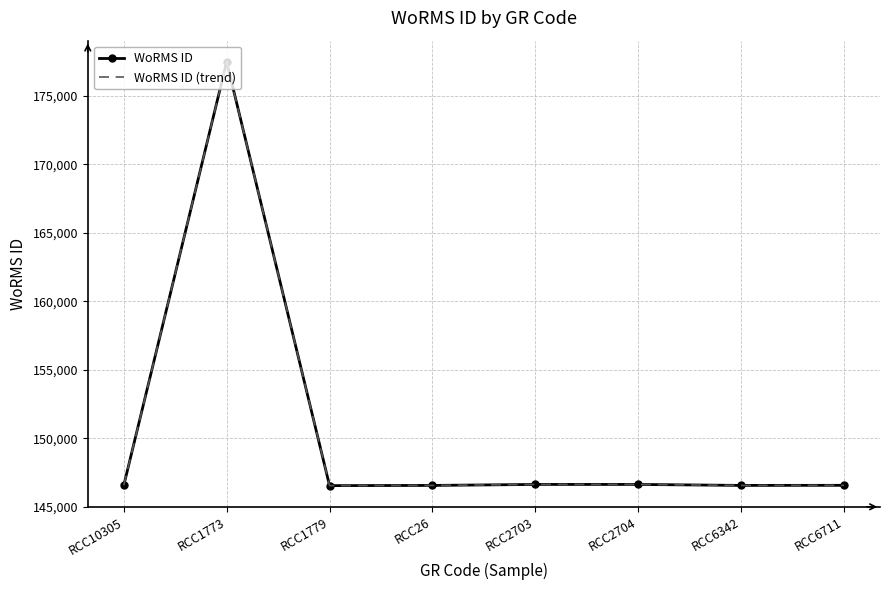

What is the sum of all WoRMS ID values?

1203528